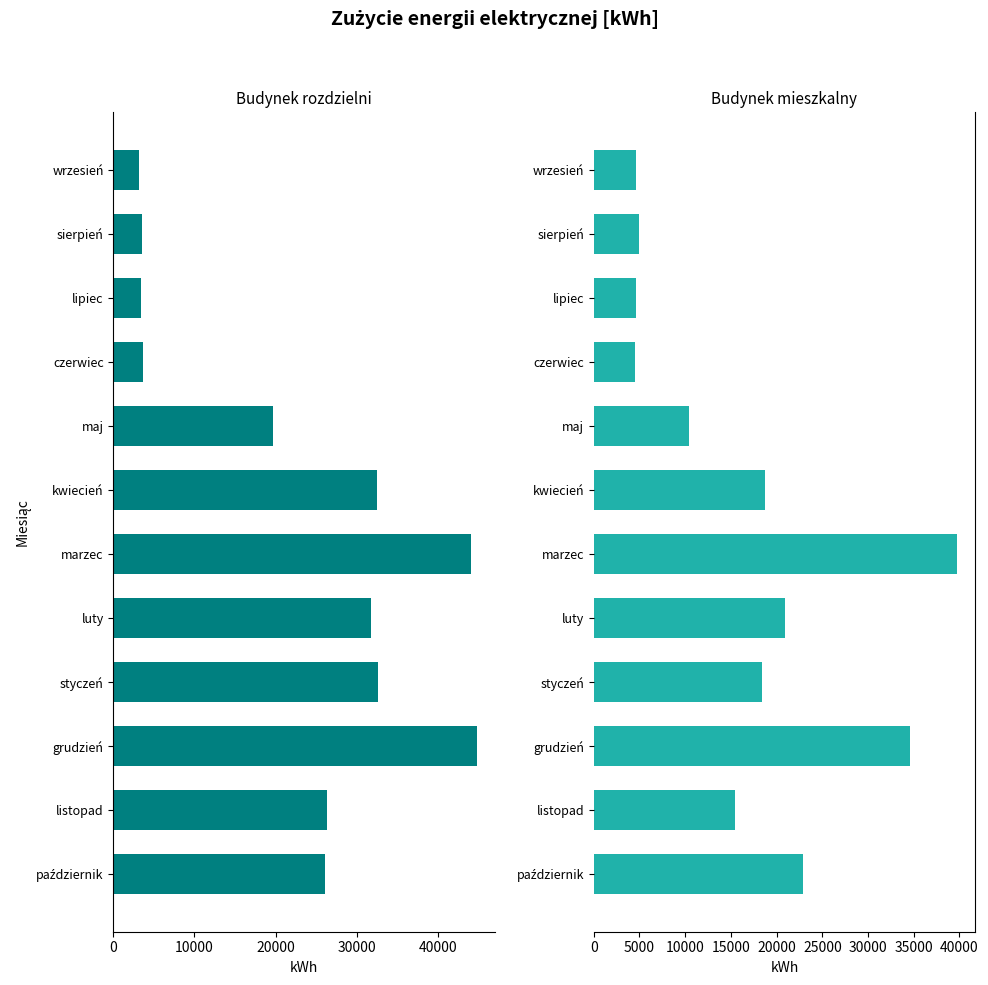

Is the value of Budynek mieszkalny at styczeń greater than the value of Budynek rozdzielni at styczeń?

Yes